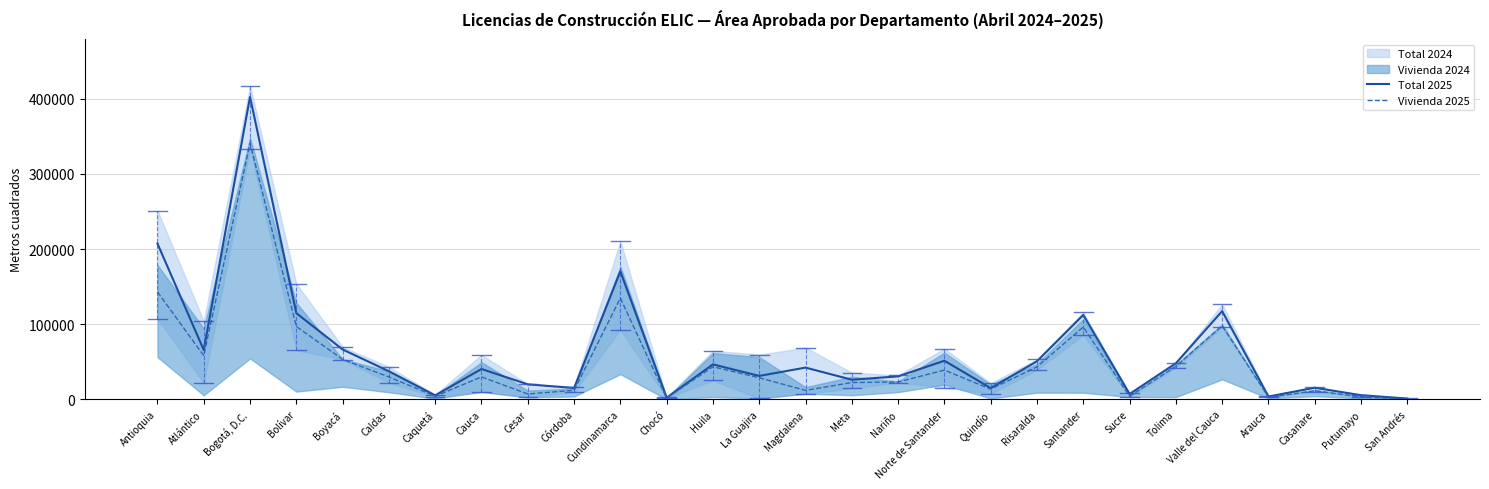

What is the maximum value shown in the chart?

402483.5